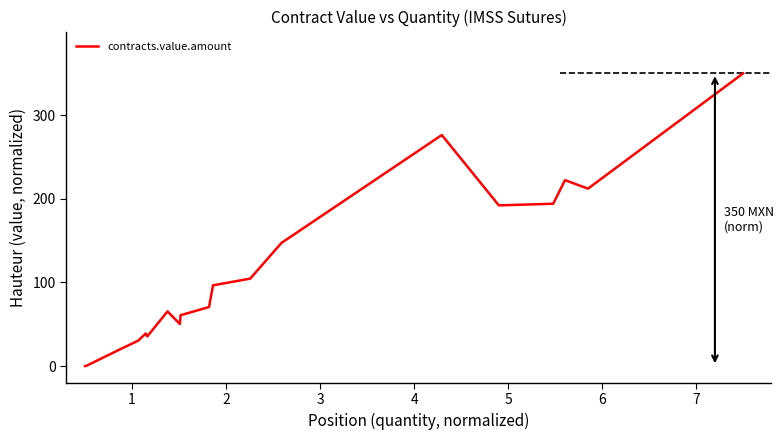

What is the greatest value displayed?

350.0